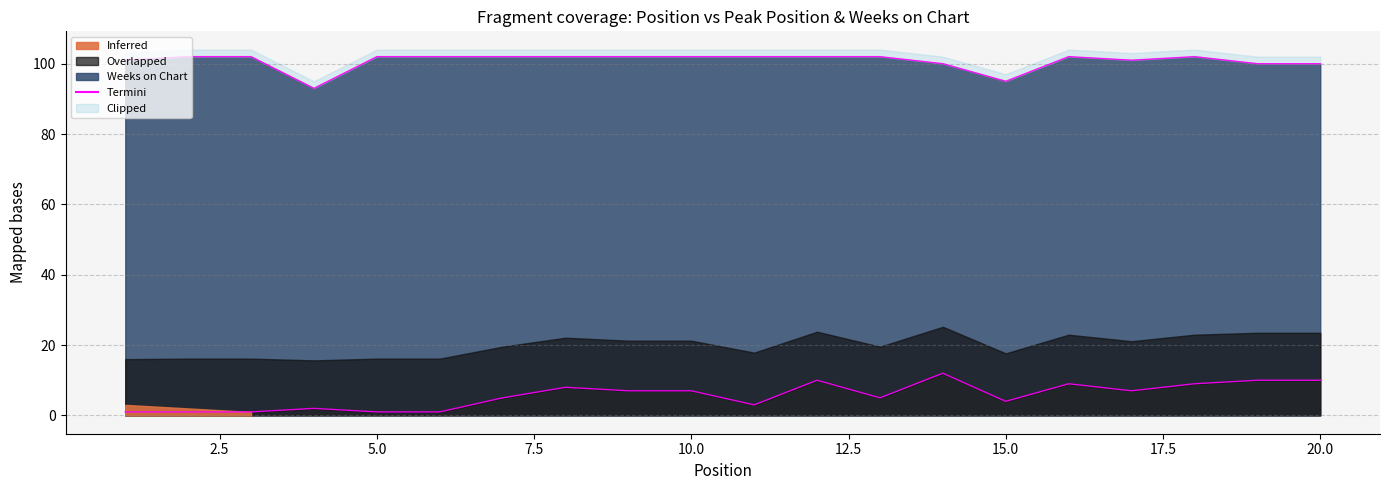

What is the maximum value shown in the chart?

102